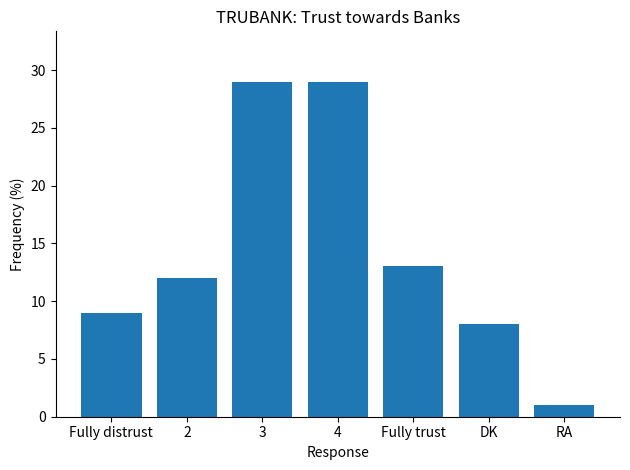

How many categories are shown in the chart?

7